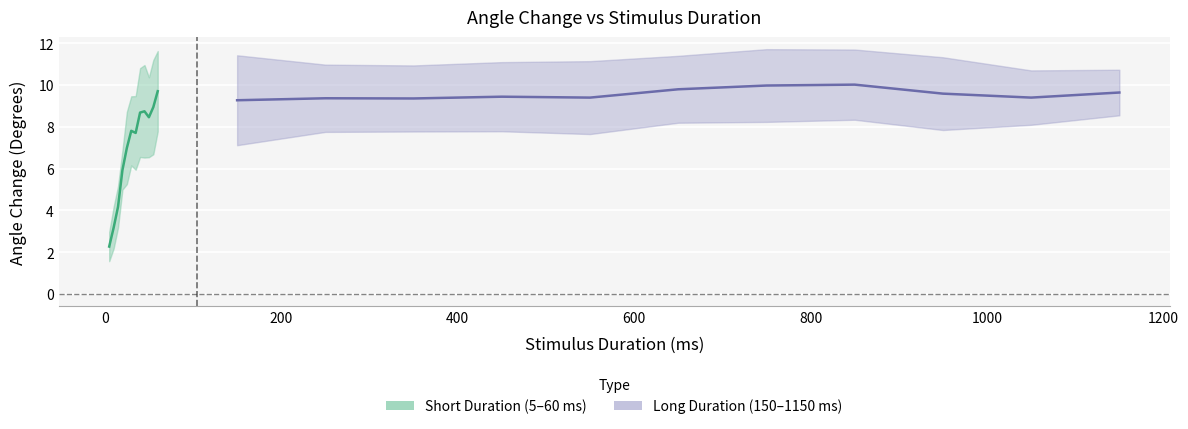

At which label does Mean first exceed 9?

60